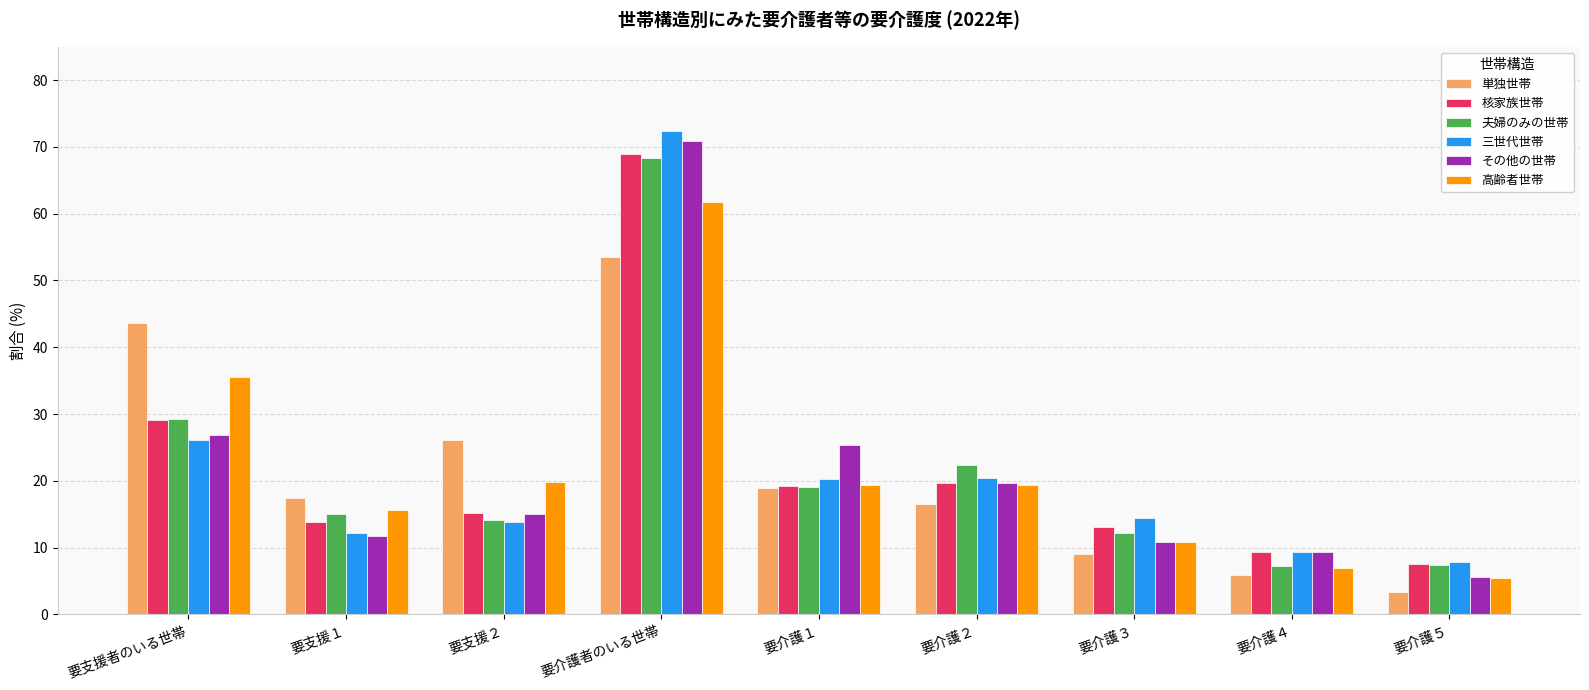

At which category is the sum across all series the highest?

要介護者のいる世帯